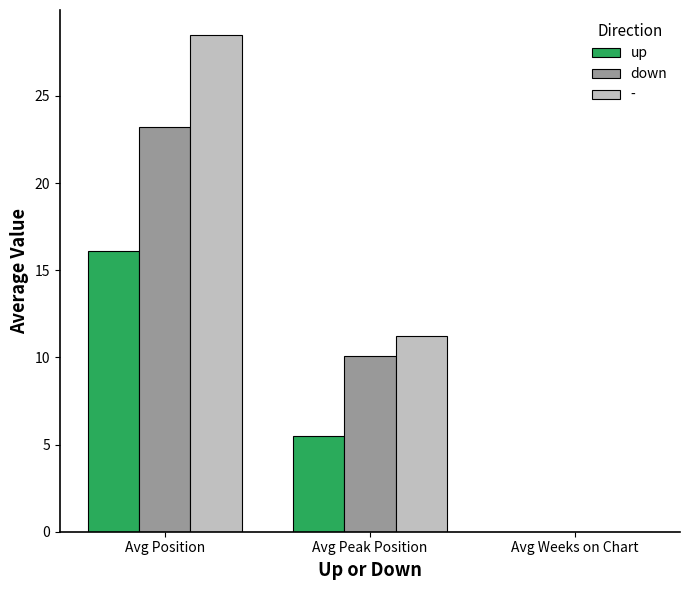

The value of up at Avg Weeks on Chart is 7.4. True or false?

False